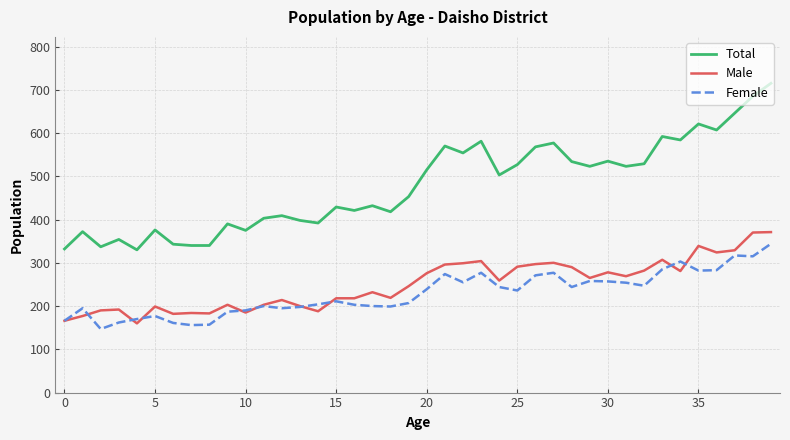

At how many categories does at least one series exceed 696?

1